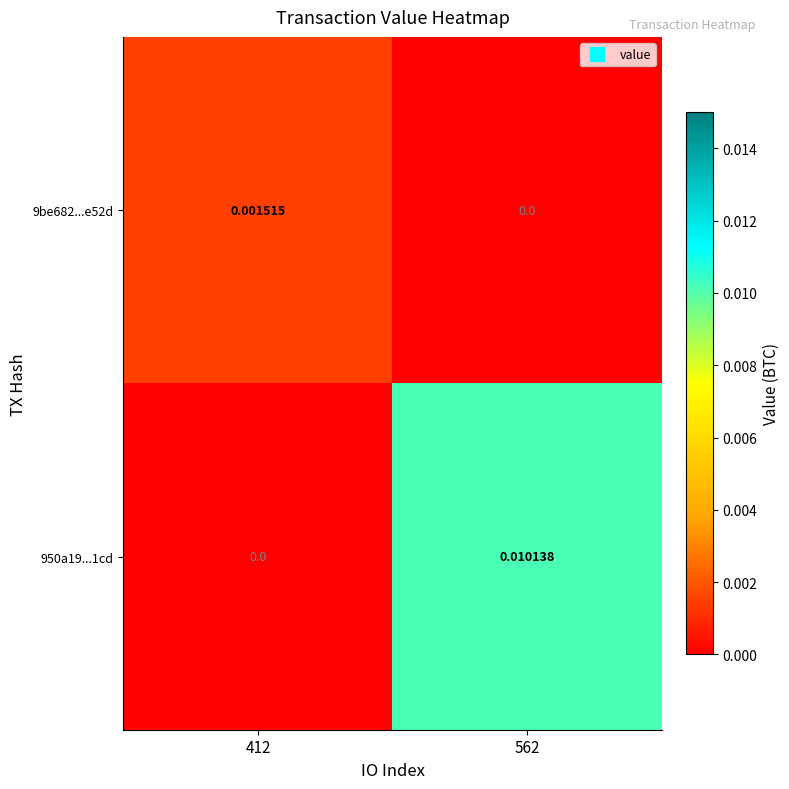

Is the value of 9be682...e52d at 412 greater than the value of 950a19...1cd at 412?

Yes